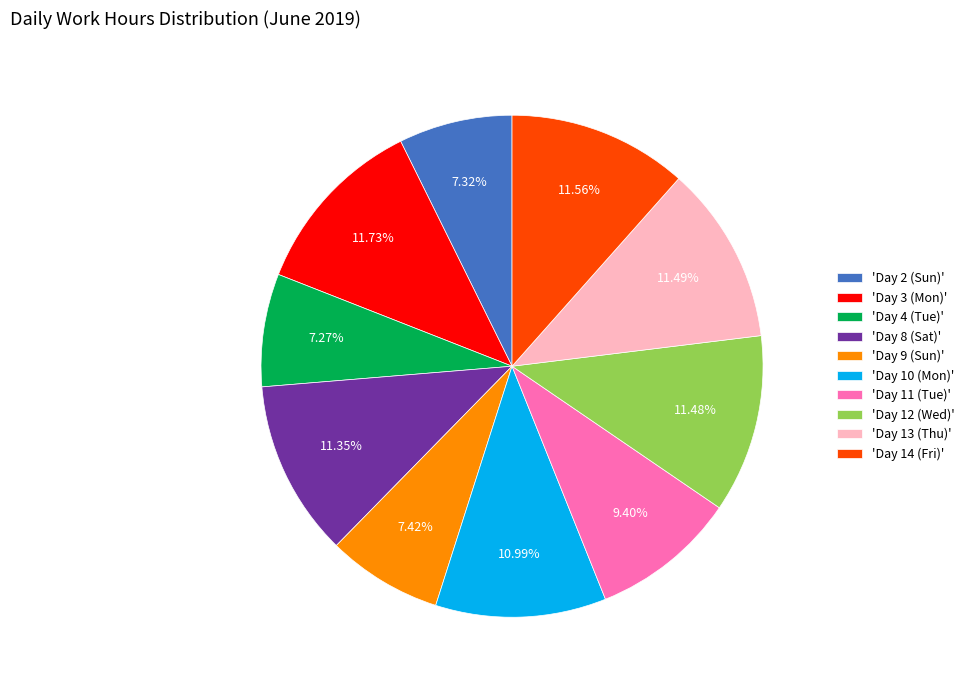

Is there a majority slice in this chart?

No